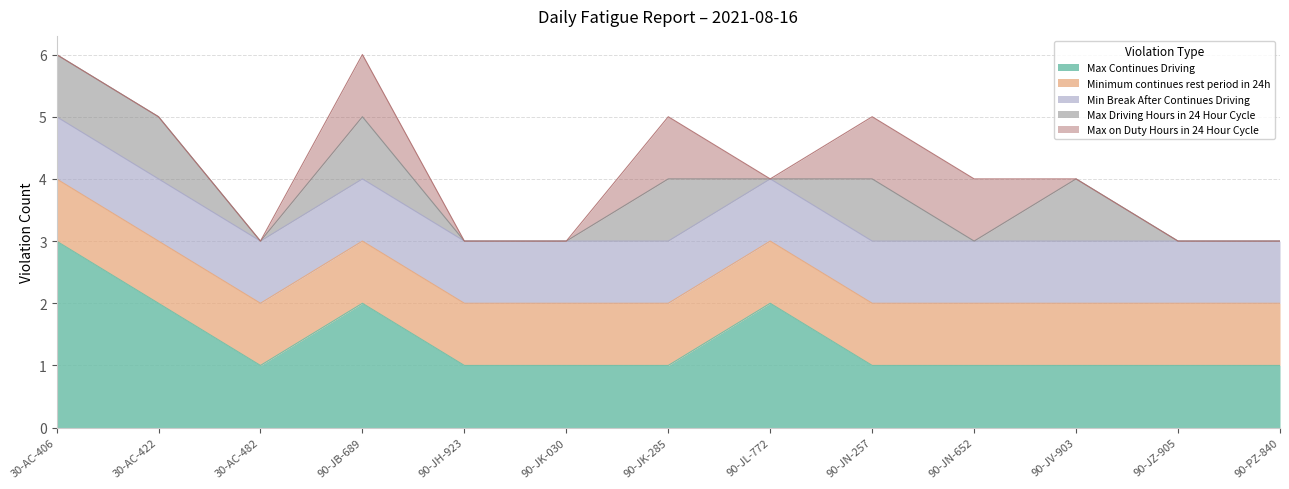

How many lines are shown in the chart?

5